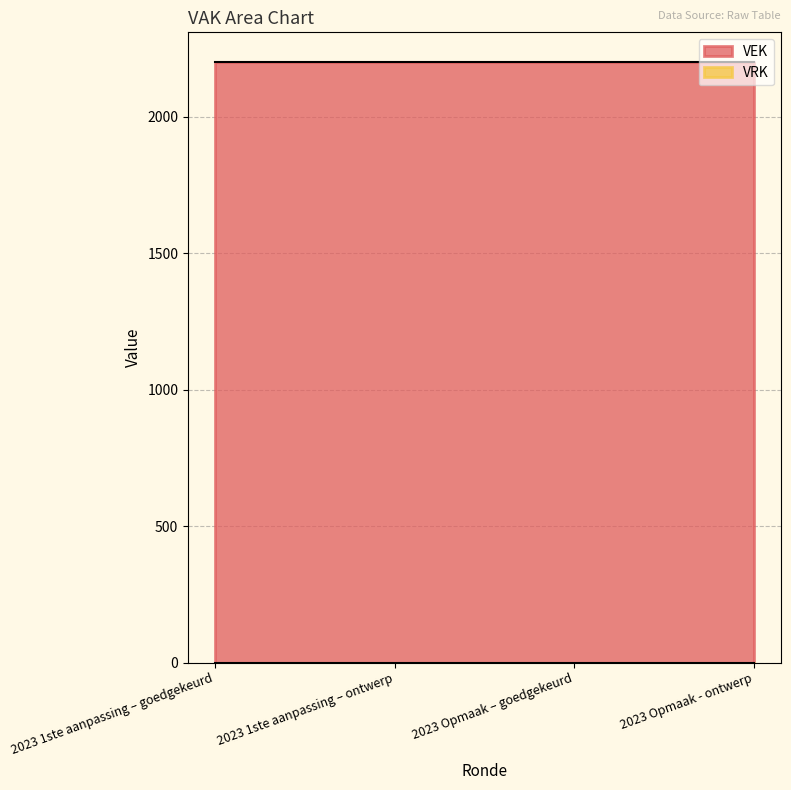

What position from the left is 2023 Opmaak - ontwerp?

4